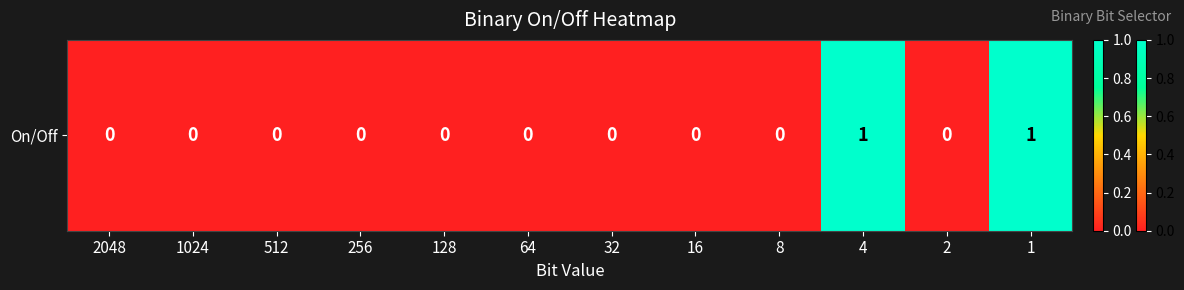

Count the values in the range 0 to 1.

12